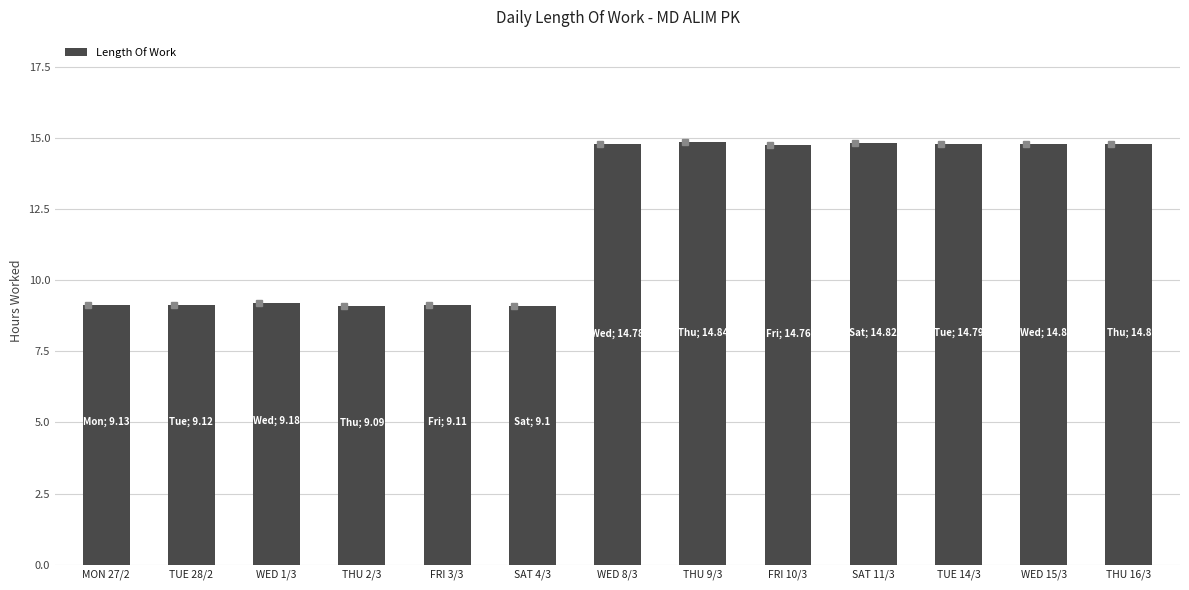

Count the number of categories in the chart.

13